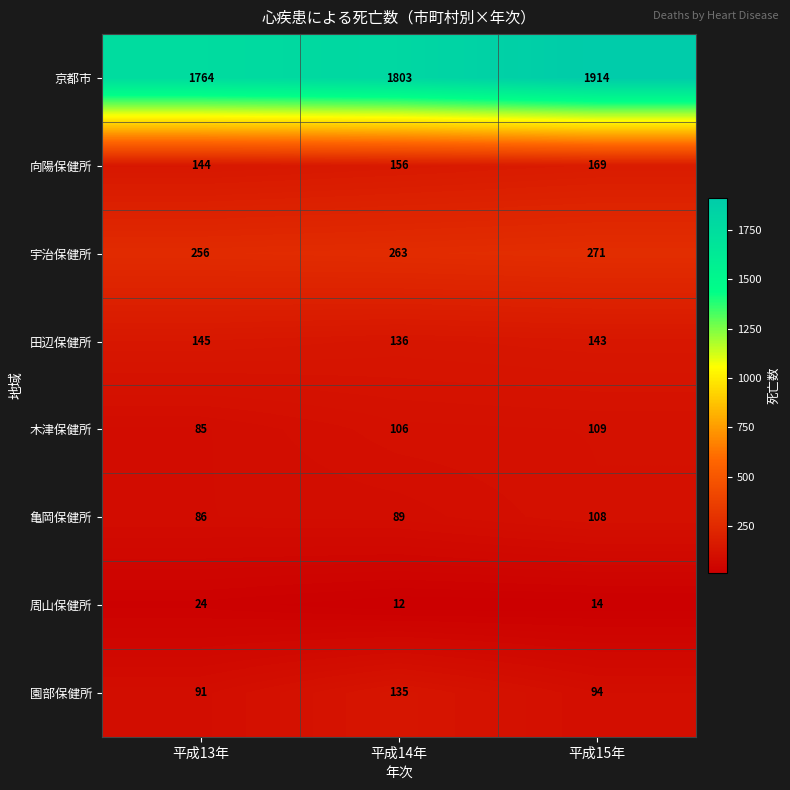

Rank the series at 平成14年 from lowest to highest value.

周山保健所, 亀岡保健所, 木津保健所, 園部保健所, 田辺保健所, 向陽保健所, 宇治保健所, 京都市